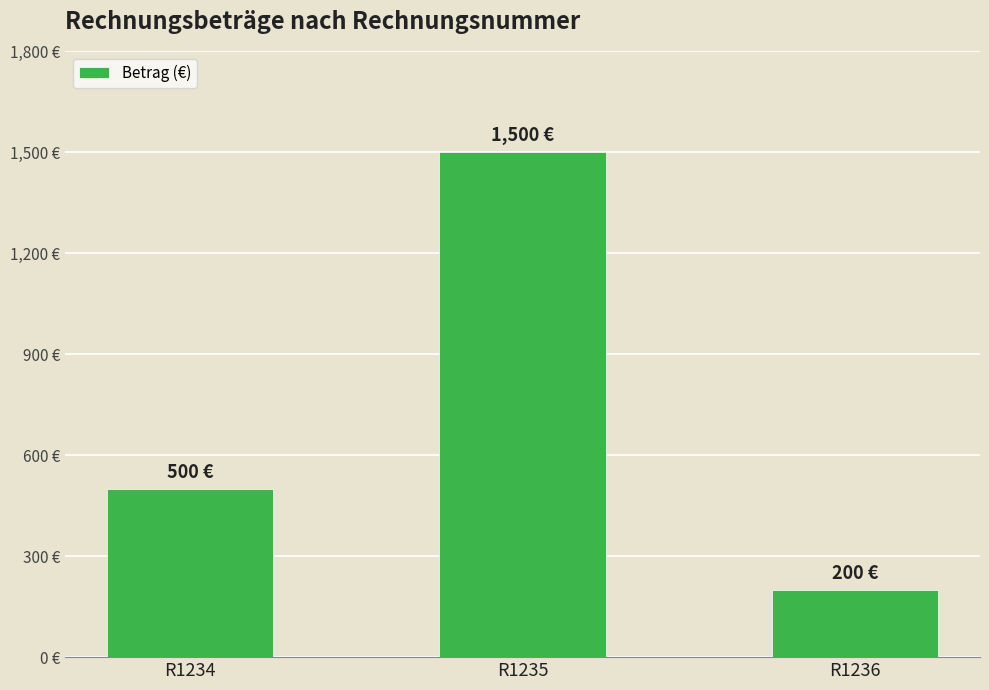

What is the sum of all values?

2200